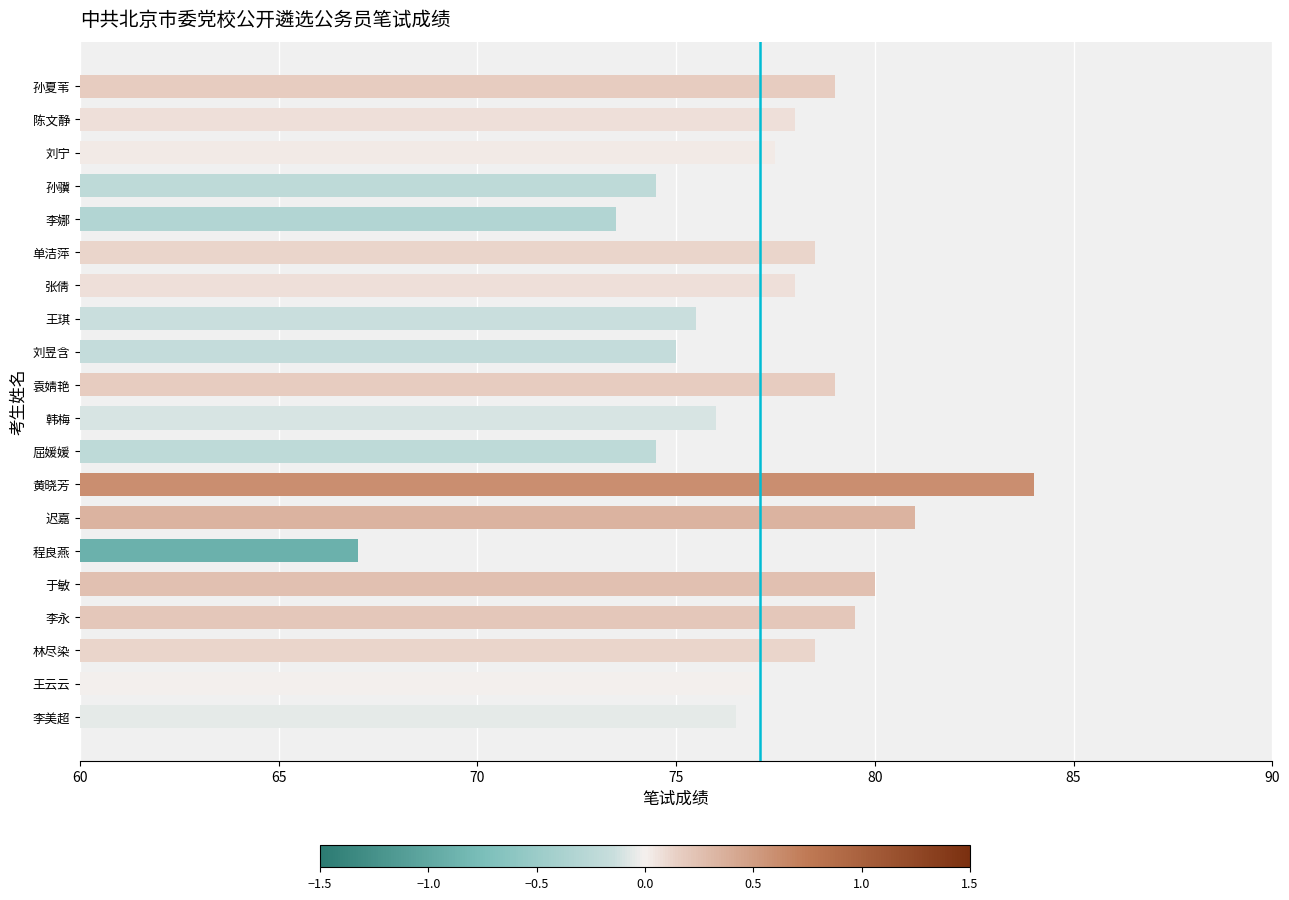

Read the value at 陈文静.

78.0